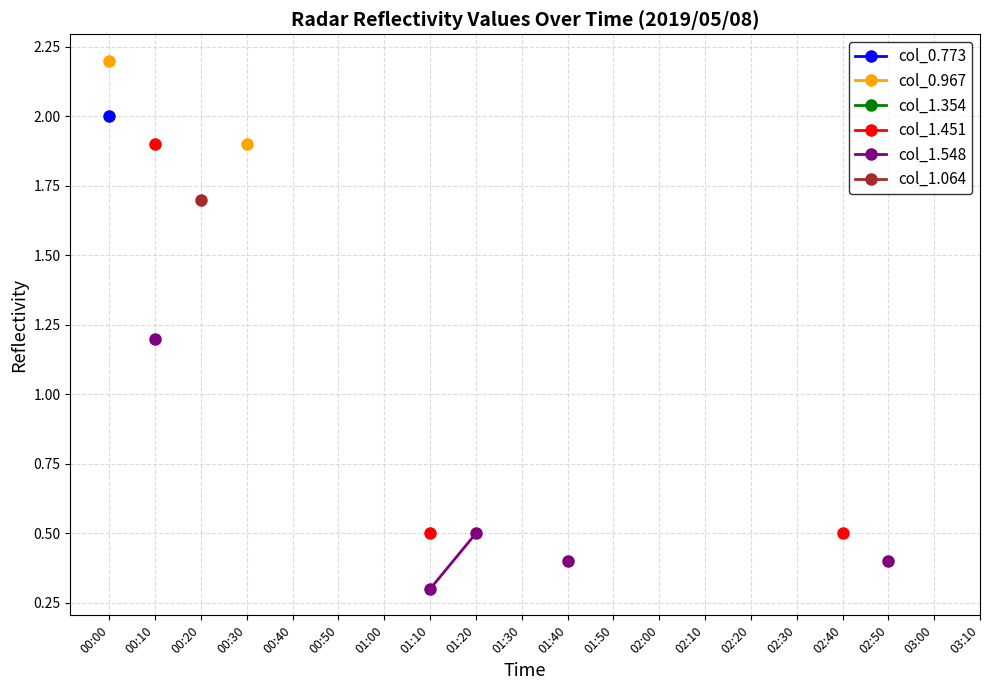

Which has a higher value, 02:30 or 02:00?

02:00